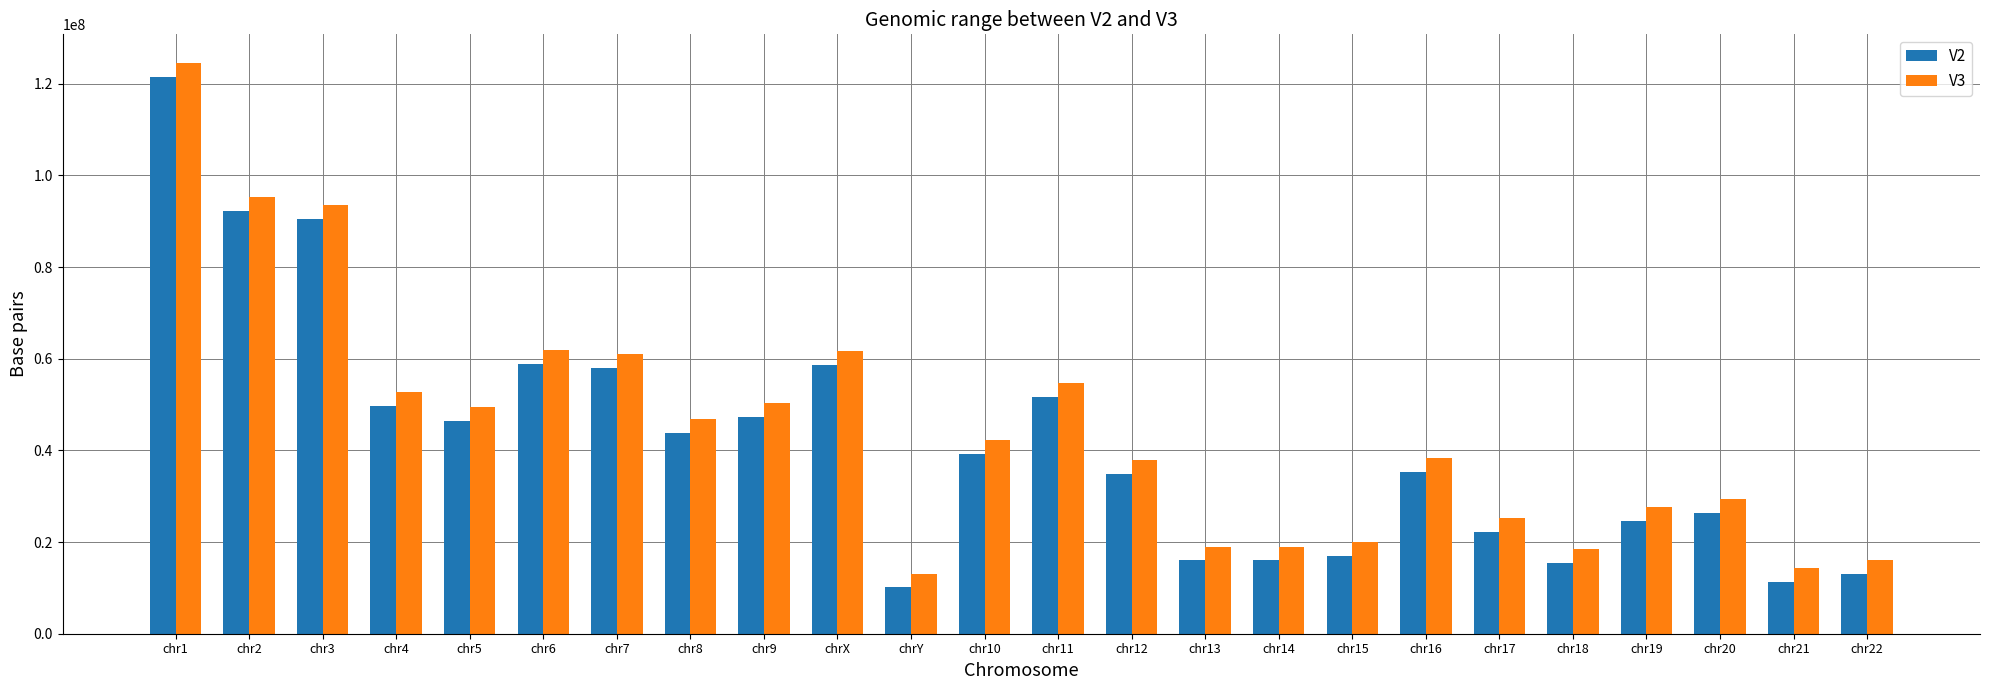

What is the highest value of the V3 series?

124535434